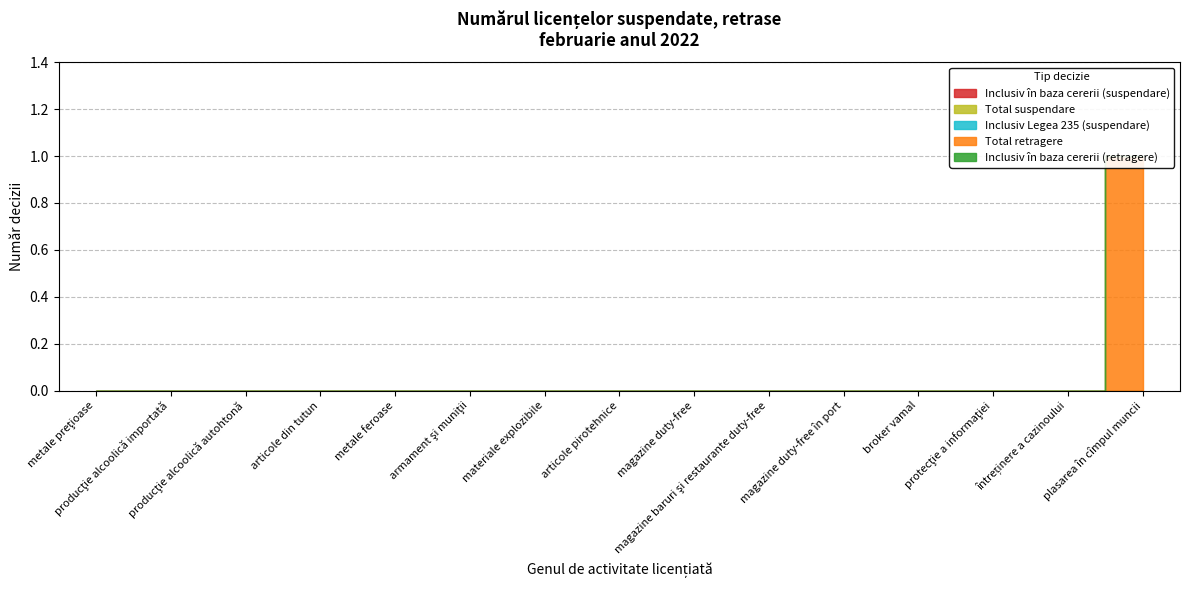

Is the value of Total suspendare at articole pirotehnice greater than the value of Inclusiv în baza cererii (retragere) at protecţie a informaţiei?

No